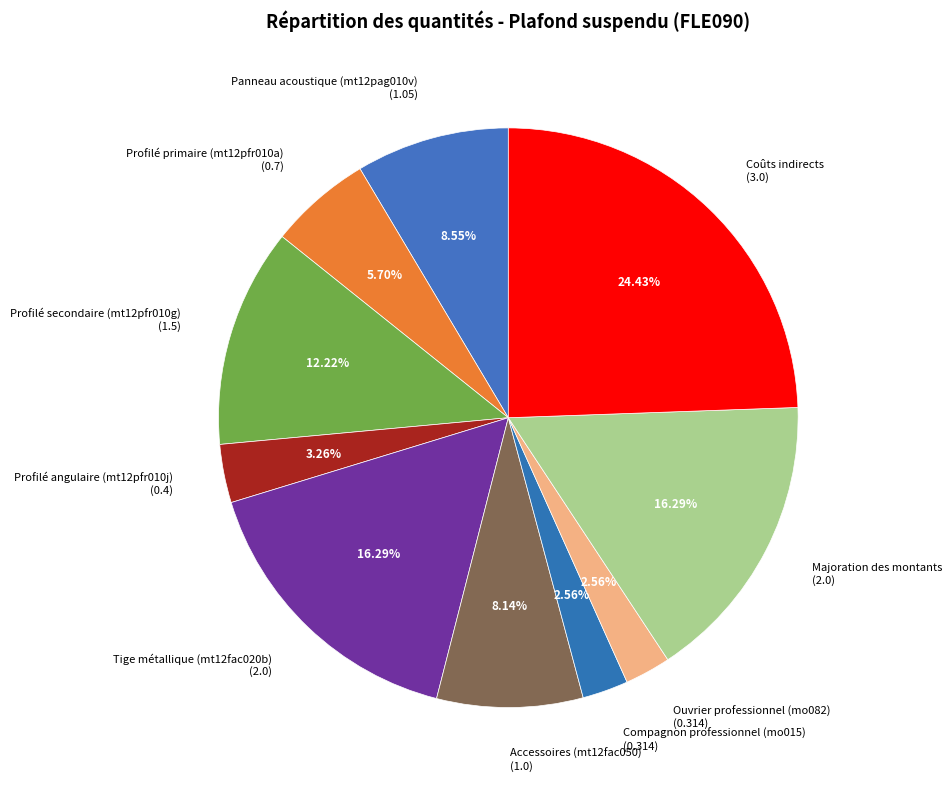

Is it true that Coûts indirects is 24% of the pie?

True